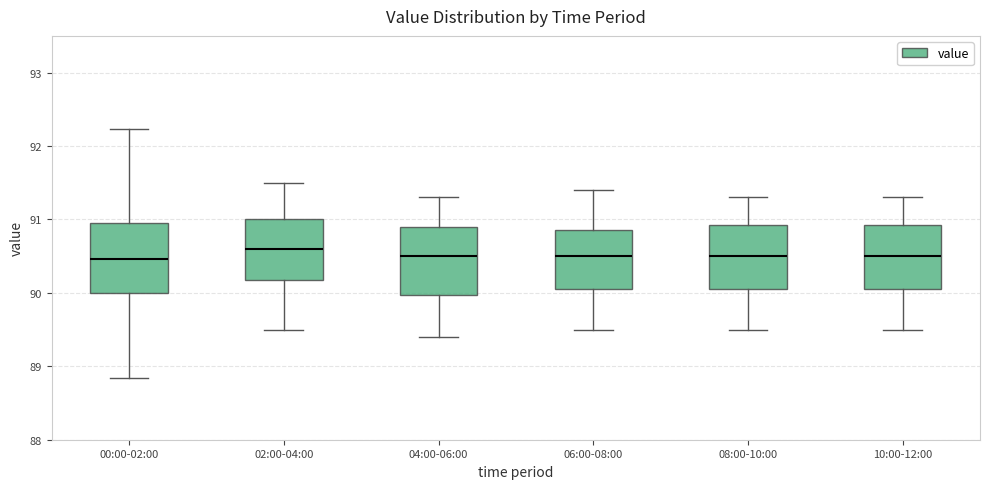

Reading left to right, read every box against the y-axis: the position of its median line, the range the box covers, and the ends of its whiskers. The values are not printed on the chart, so give them approximately, as read against the axis.

00:00-02:00: median 90.5, box 90.0 to 91.0, whiskers 88.8 to 92.2
02:00-04:00: median 90.6, box 90.2 to 91.0, whiskers 89.5 to 91.5
04:00-06:00: median 90.5, box 90.0 to 90.9, whiskers 89.4 to 91.3
06:00-08:00: median 90.5, box 90.1 to 90.9, whiskers 89.5 to 91.4
08:00-10:00: median 90.5, box 90.1 to 90.9, whiskers 89.5 to 91.3
10:00-12:00: median 90.5, box 90.1 to 90.9, whiskers 89.5 to 91.3